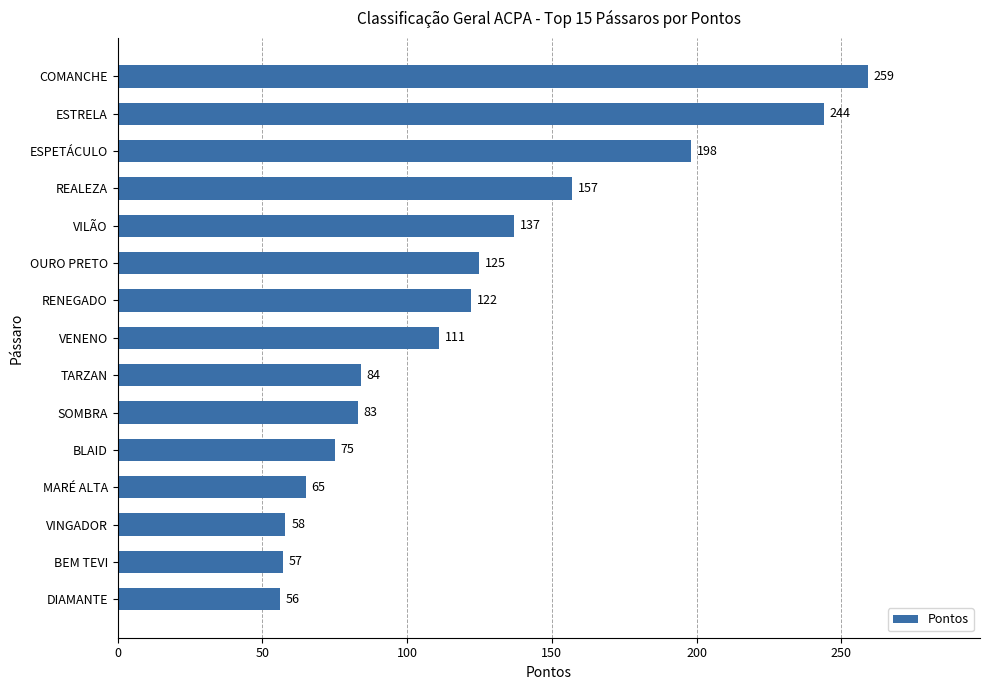

What is the change in value from SOMBRA to COMANCHE?

+176